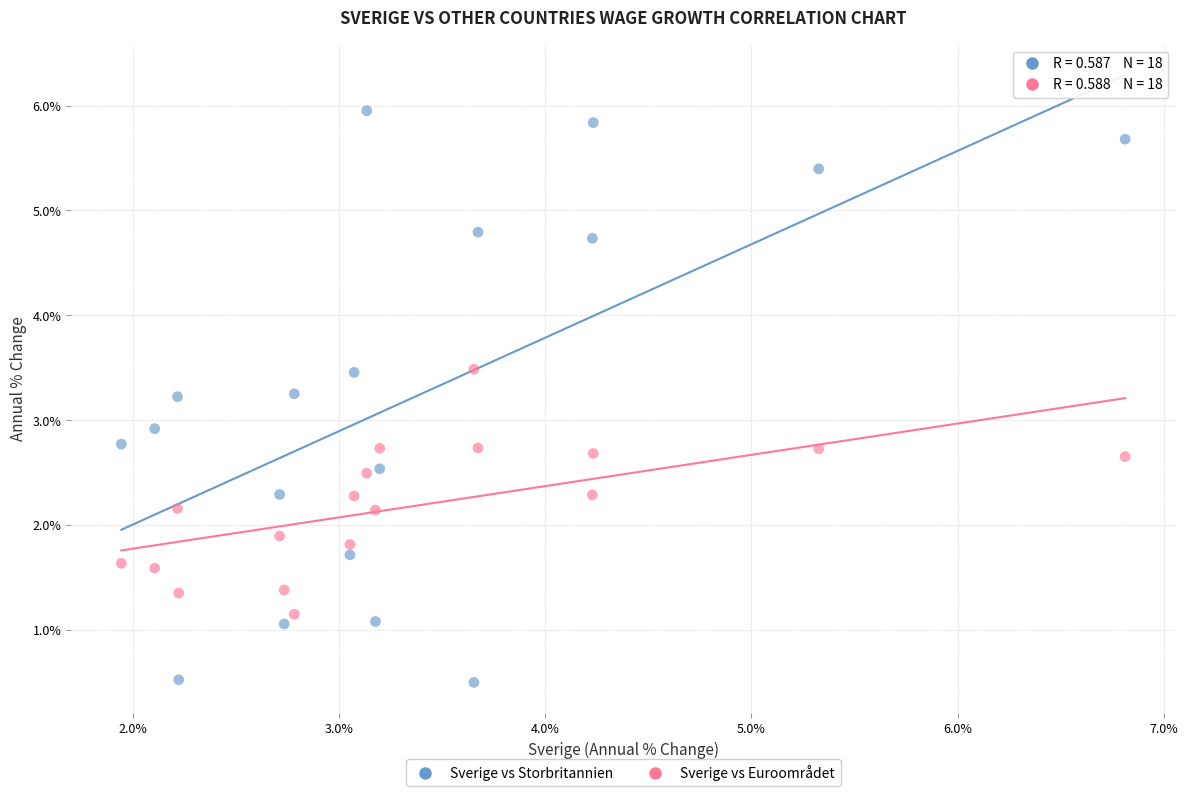

Across all data points, what is the range of X values (max minus min)?

4.9